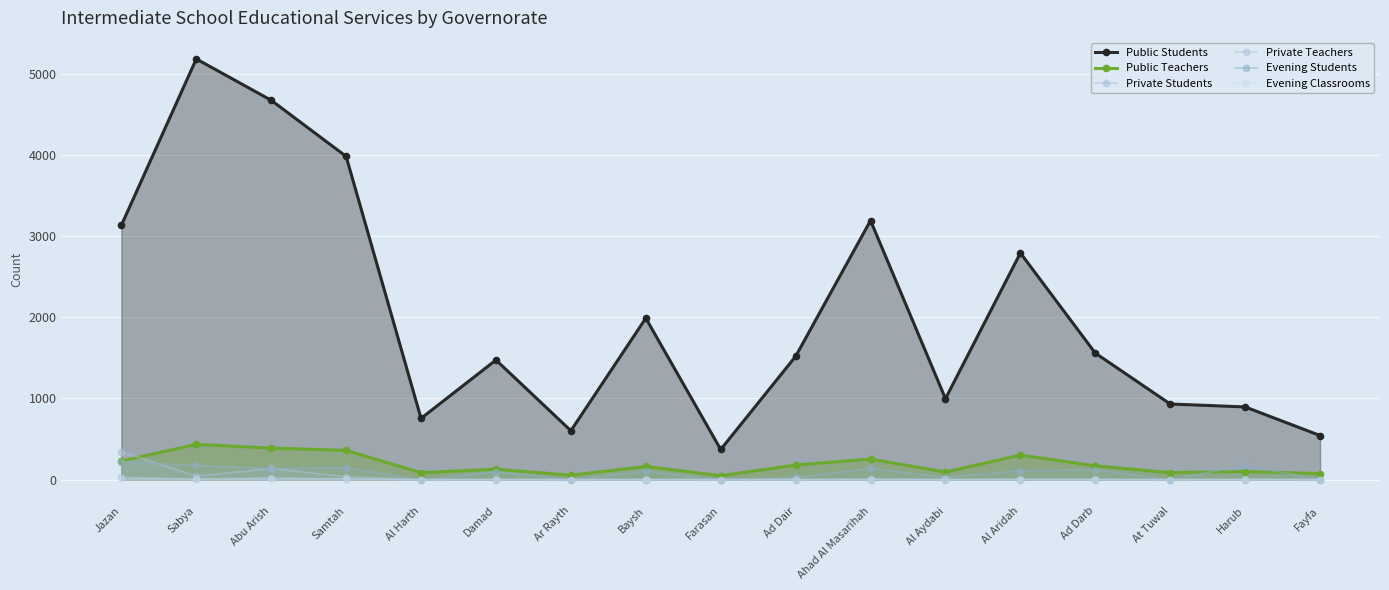

At which category is the sum across all series the highest?

Sabya